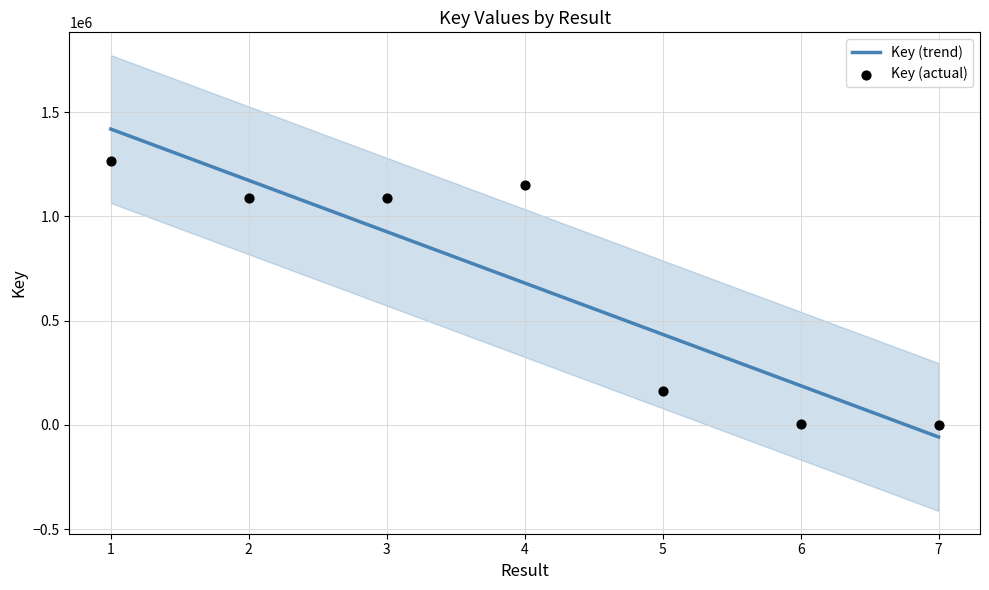

What is the total value across all series at 1?

2685891.0